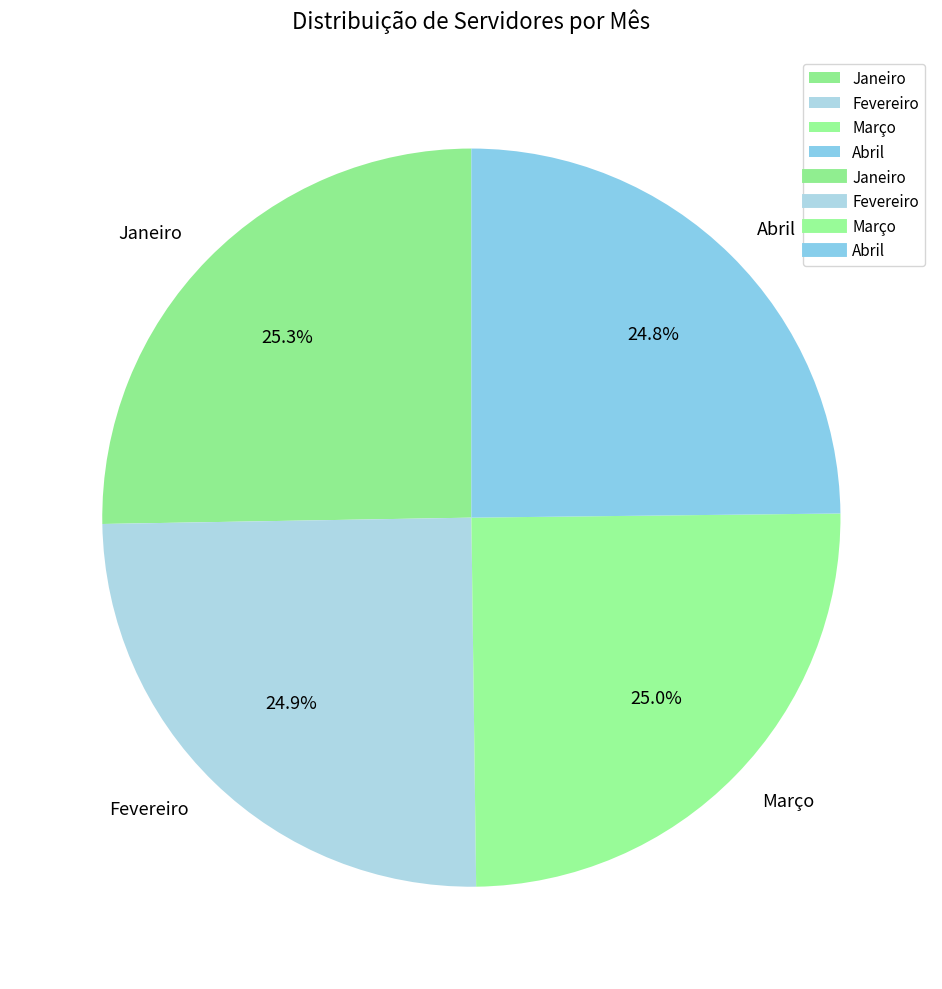

Count the number of slices in the pie.

4